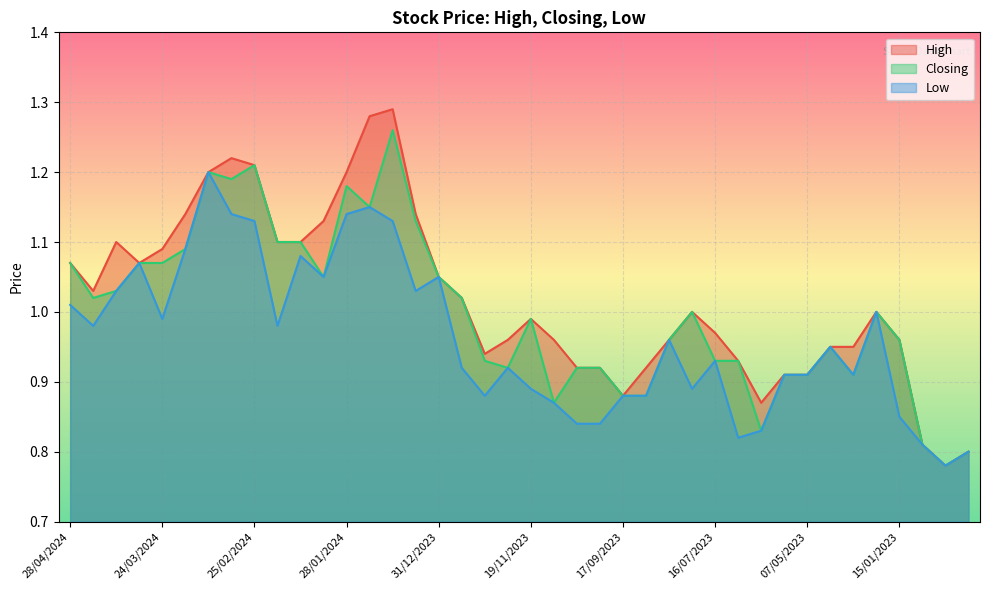

At which label does Closing first exceed 1?

28/04/2024